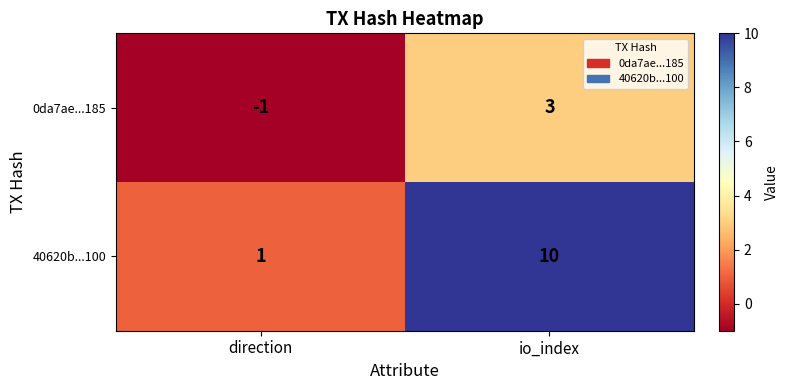

Rank the series by their average value, from highest to lowest.

40620b...100, 0da7ae...185